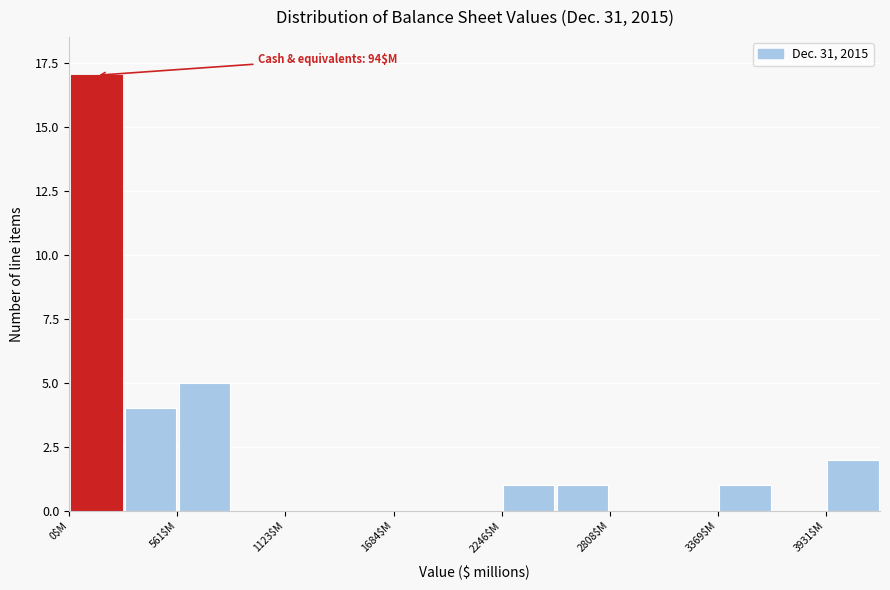

Around what value on the x-axis is the tallest bar? Give the approximate position of its centre, as read against the axis.

100